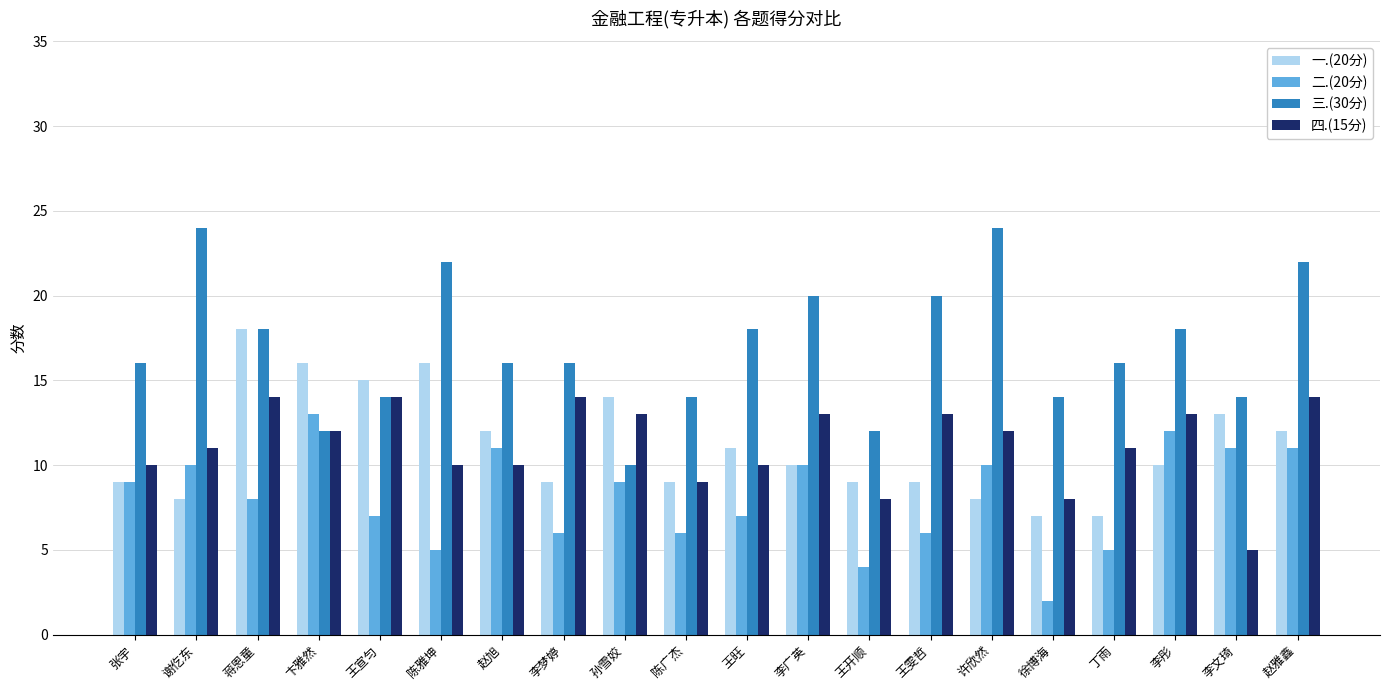

What is the sum of all 四.(15分) values?

224